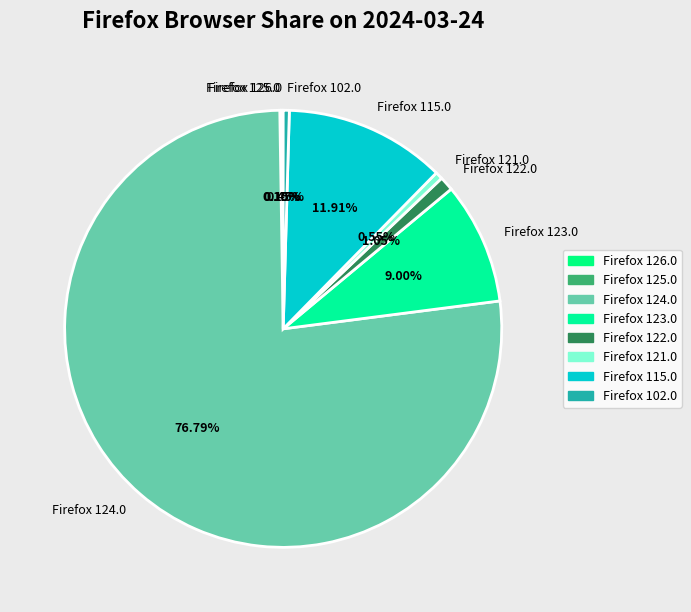

Between Firefox 121.0 and Firefox 123.0, which is larger?

Firefox 123.0